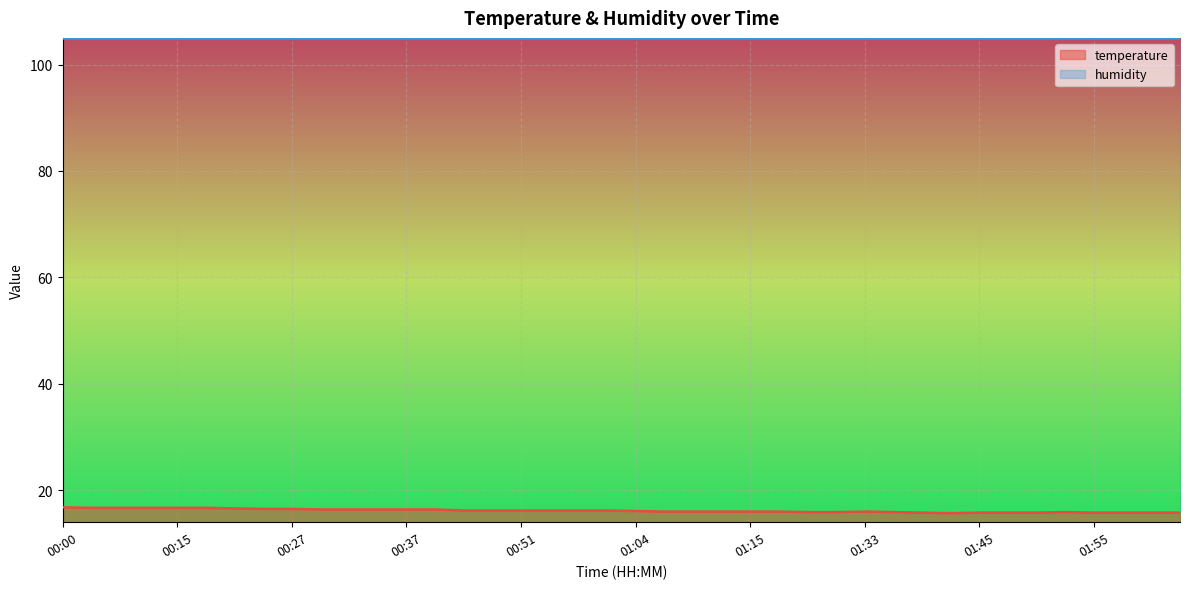

How many categories are shown in the chart?

40